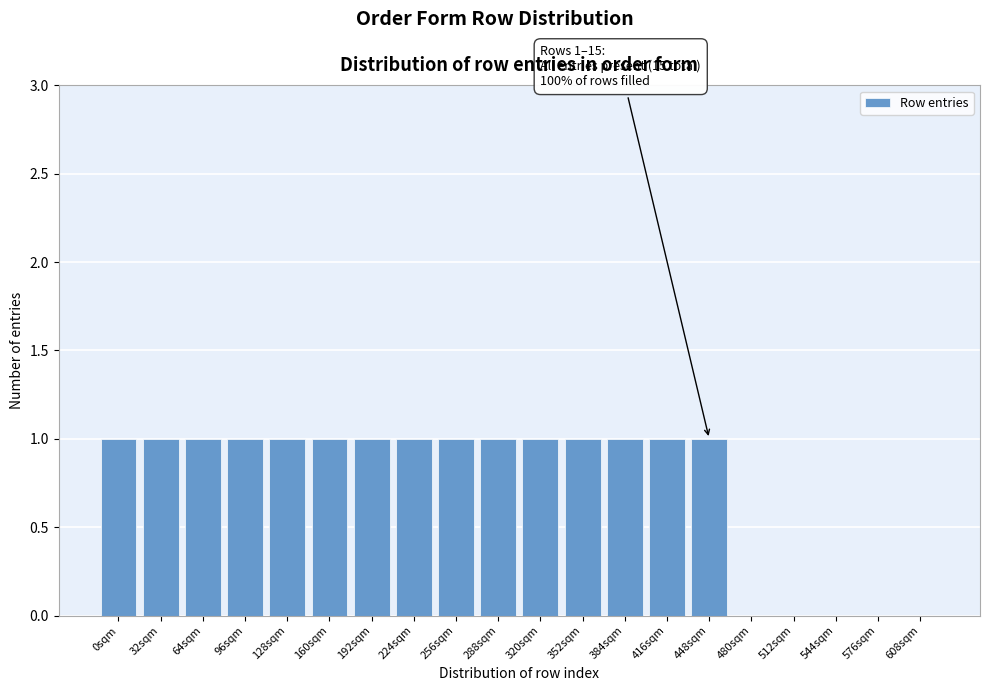

Reading left to right, extract all data points from this chart.

0sqm=1	32sqm=1	64sqm=1	96sqm=1	128sqm=1	160sqm=1	192sqm=1	224sqm=1	256sqm=1	288sqm=1	320sqm=1	352sqm=1	384sqm=1	416sqm=1	448sqm=1	480sqm=0	512sqm=0	544sqm=0	576sqm=0	608sqm=0